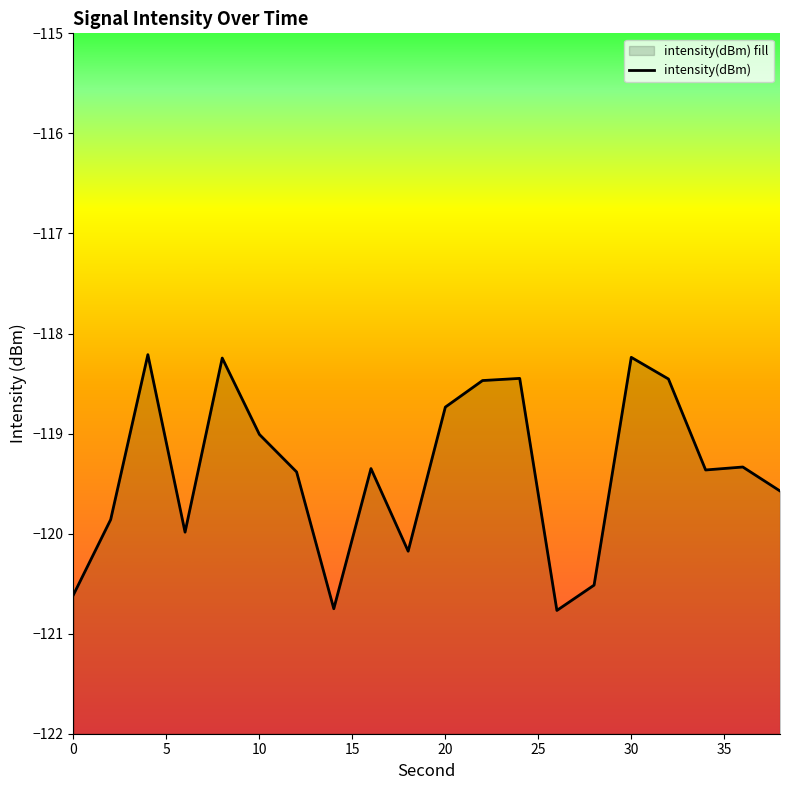

What is the value of the 18th point from the left?

-119.4